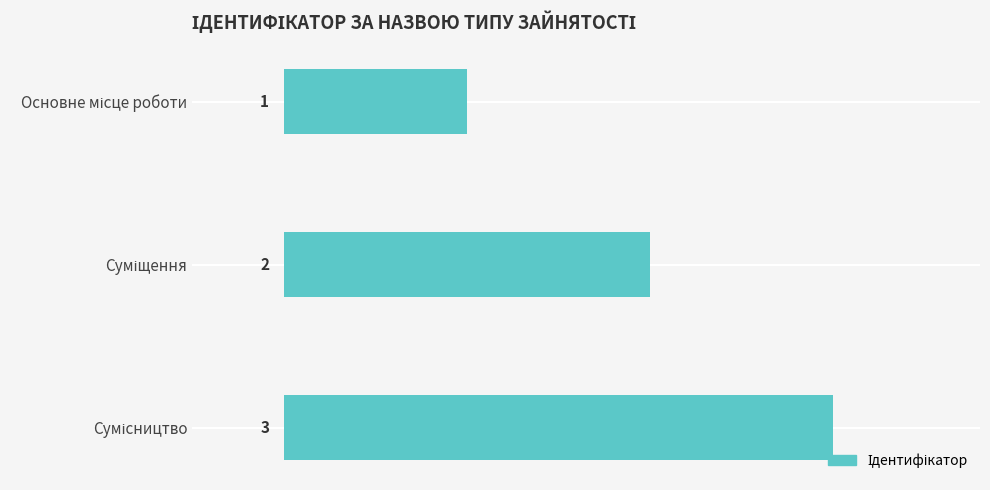

Are the bars grouped side by side (vs. stacked)?

No